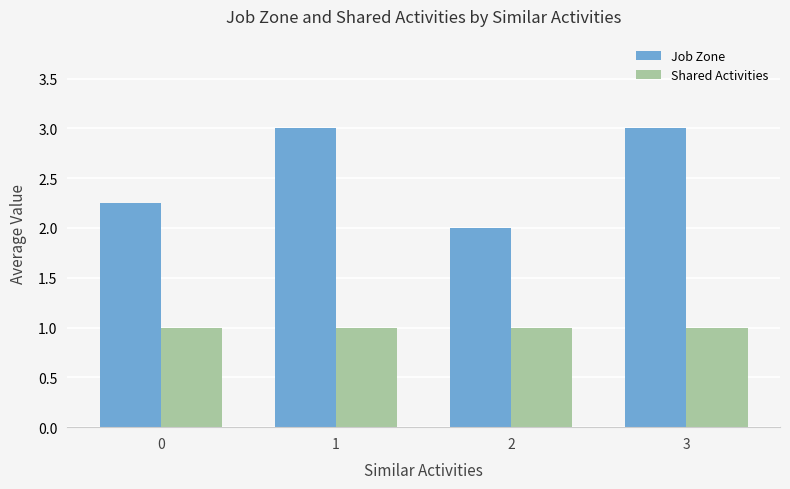

True or false: Shared Activities has a value of 1.4 at 3.

False